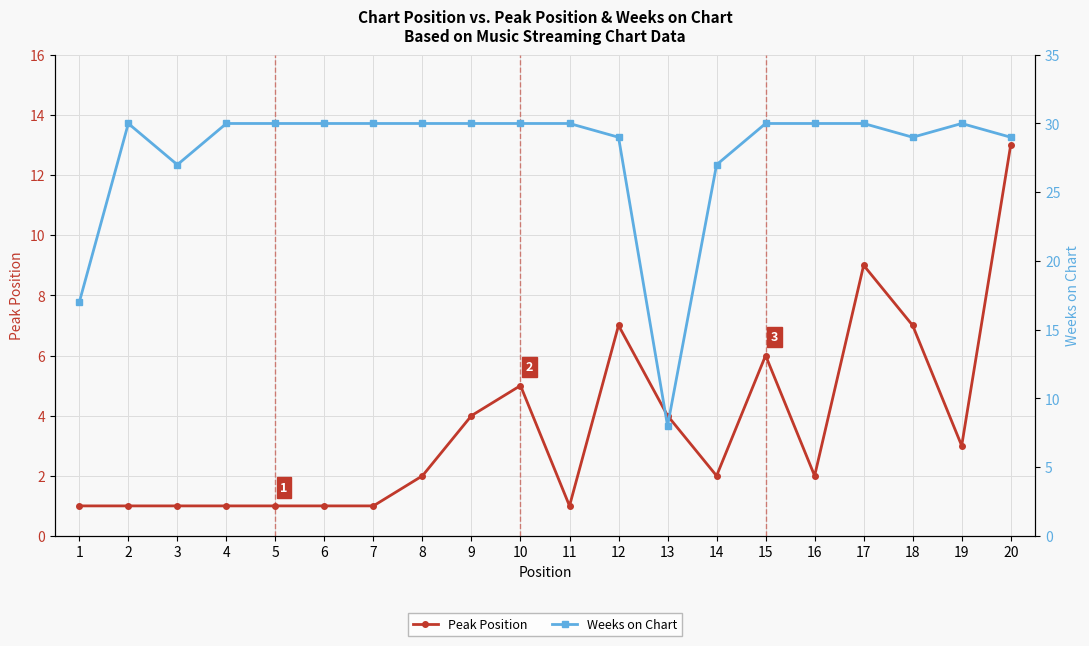

What is the value of the Peak Position point at the 3rd from the left?

1